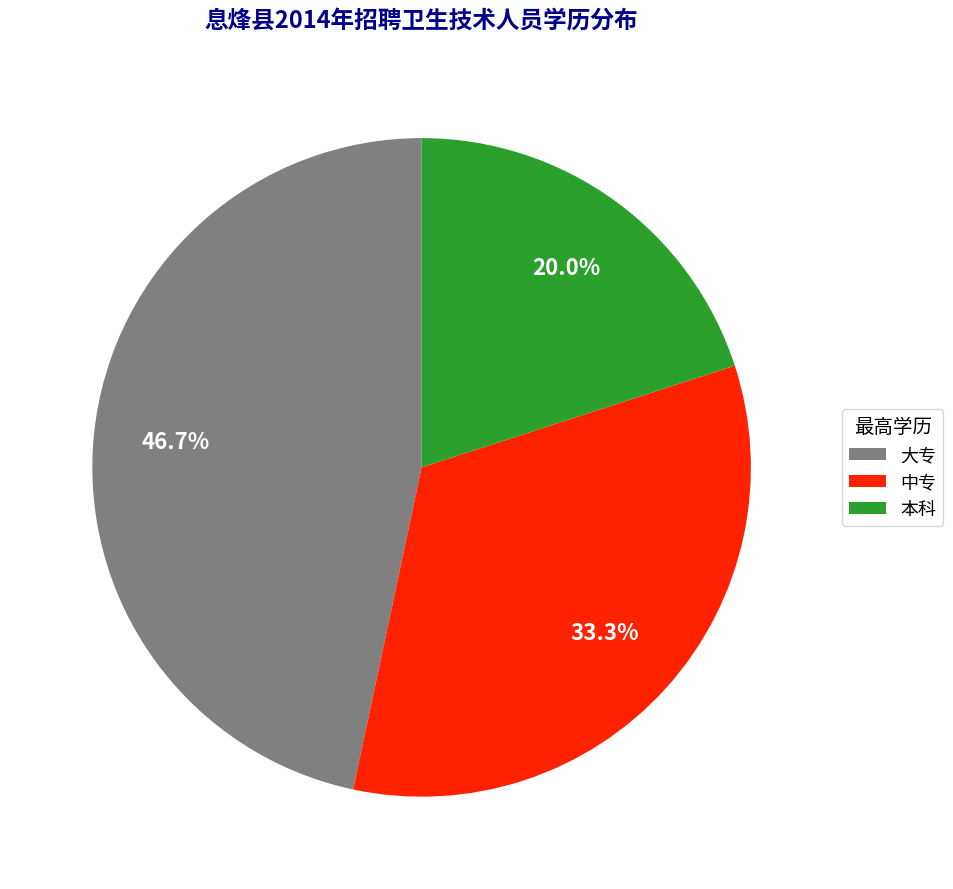

Does any single category account for the majority?

No